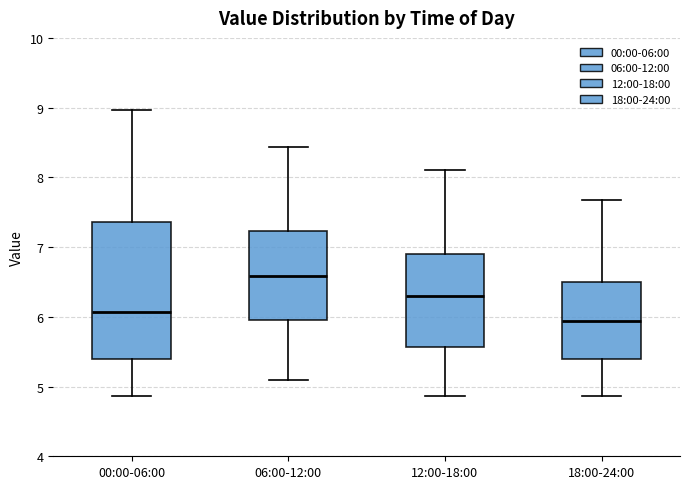

Which box has the highest median line?

06:00-12:00